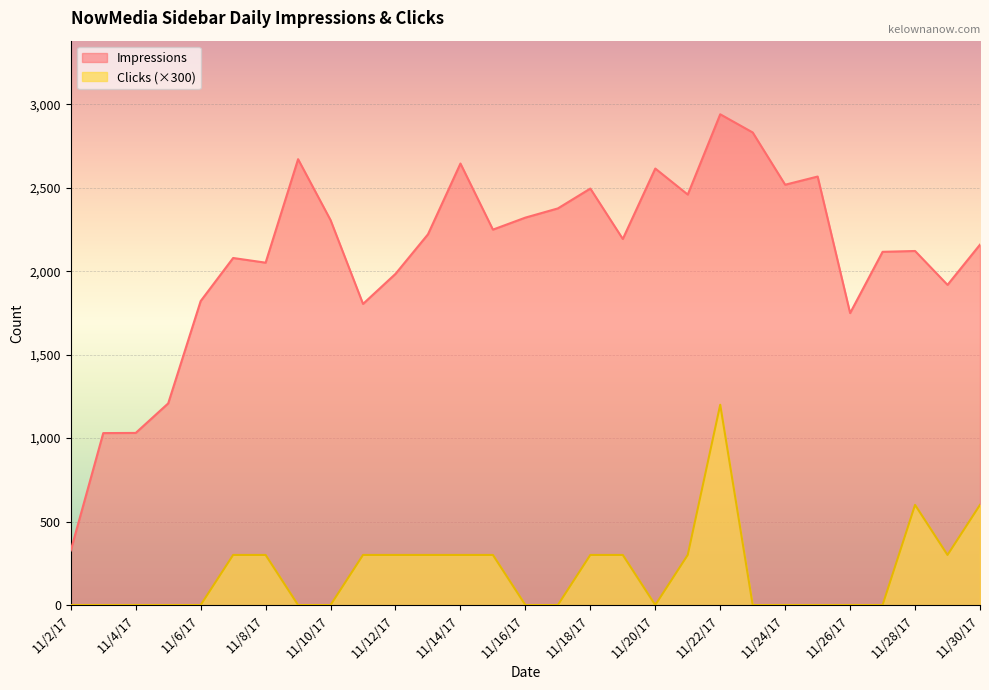

True or false: Clicks and Impressions intersect in this chart.

False